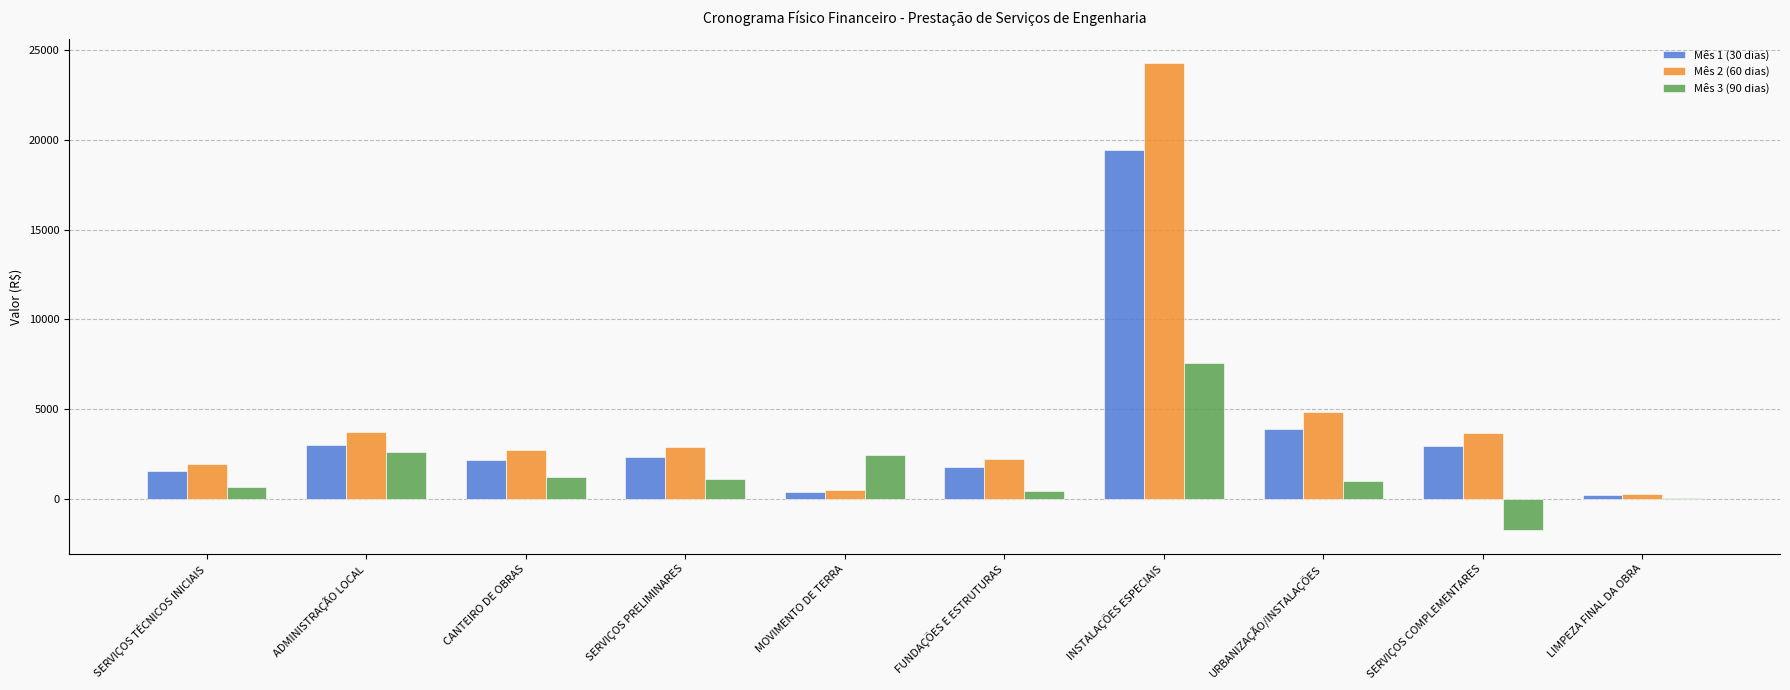

How many series are shown in this chart?

3